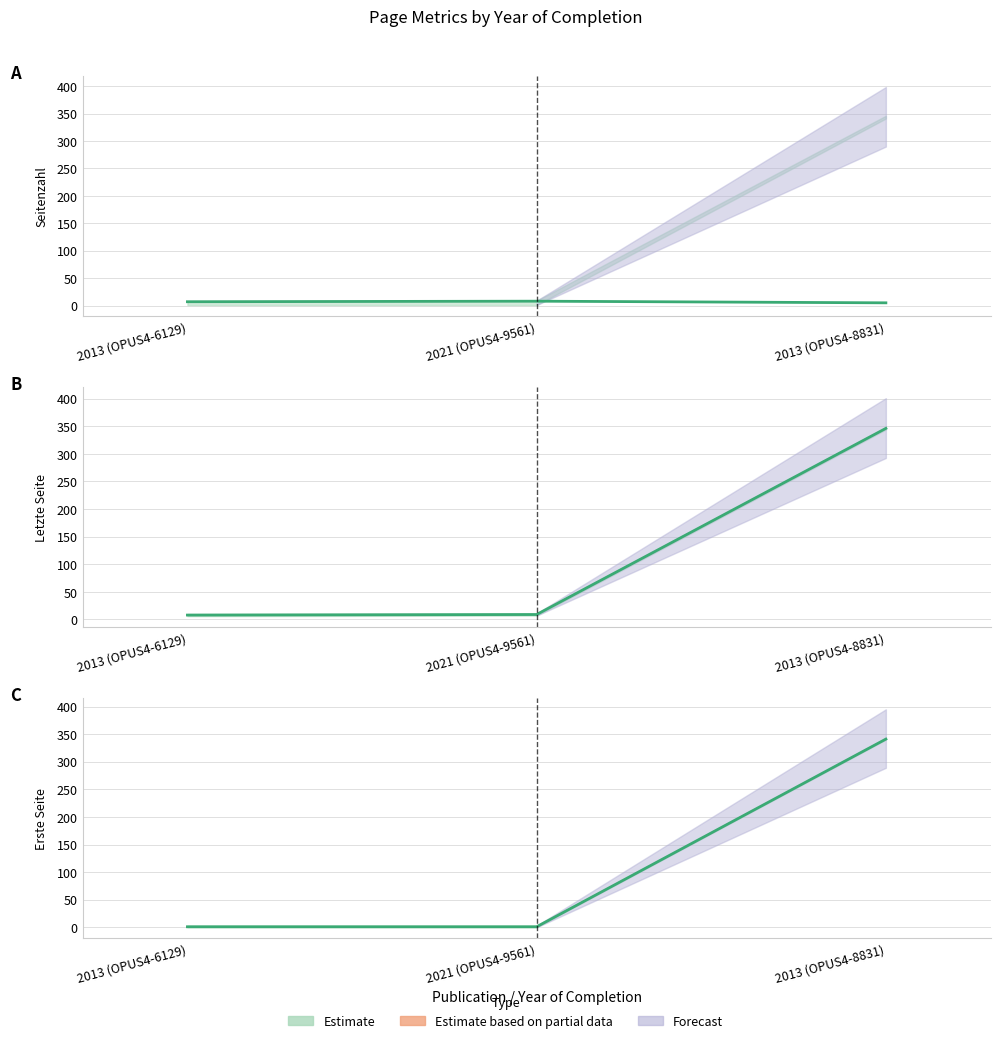

What position from the right is 2021 (OPUS4-9561)?

2